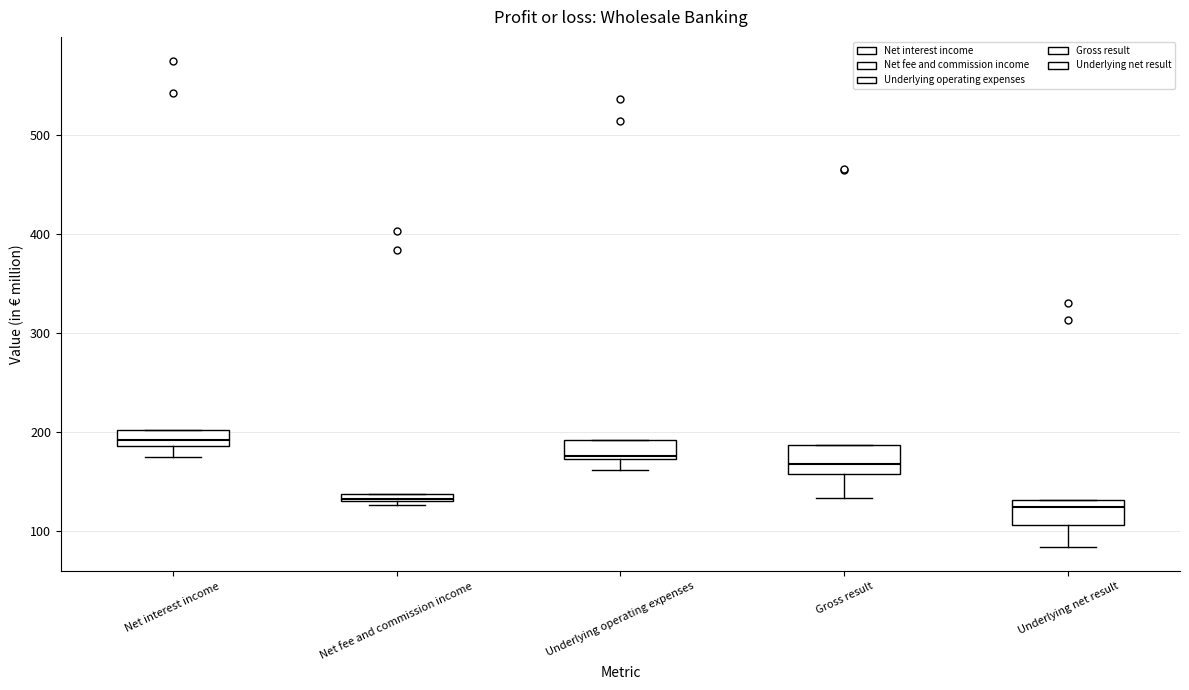

Where is the lower edge of the box for Gross result on the y-axis? The values are not printed on the chart, so give them approximately, as read against the axis.

160